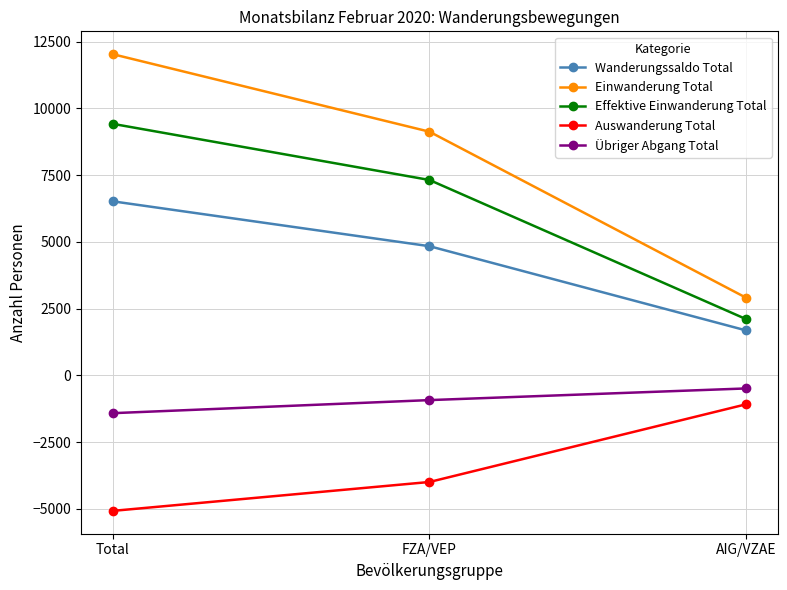

Reading left to right, list all the values displayed in this chart.

Wanderungssaldo Total: 6521	4839	1682
Einwanderung Total: 12034	9129	2905
Effektive Einwanderung Total: 9424	7320	2104
Auswanderung Total: -5078	-3995	-1083
Übriger Abgang Total: -1417	-927	-490